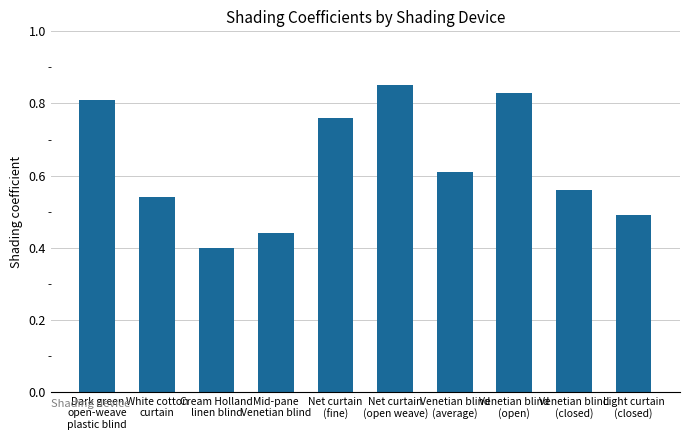

List the labels in order of value, largest first.

Net curtain
(open weave), Venetian blind
(open), Dark green
open-weave
plastic blind, Net curtain
(fine), Venetian blind
(average), Venetian blind
(closed), White cotton
curtain, Light curtain
(closed), Mid-pane
Venetian blind, Cream Holland
linen blind